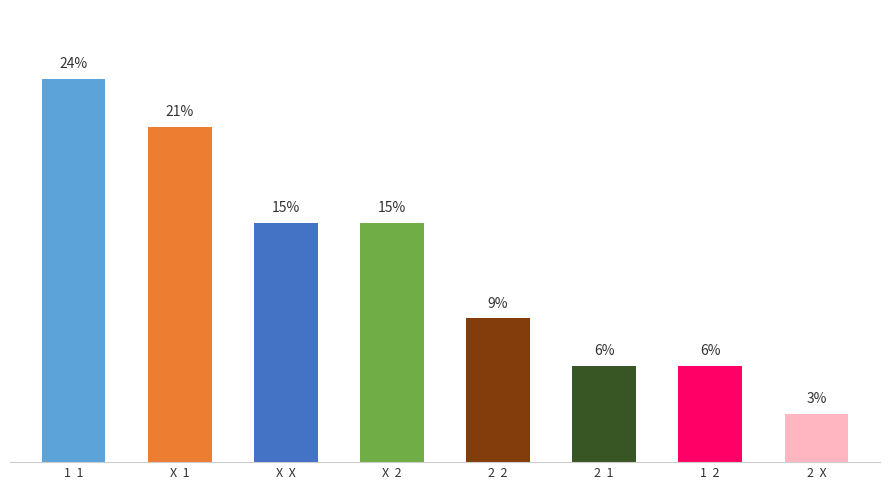

Between X  2 and X  X, which is larger?

X  2